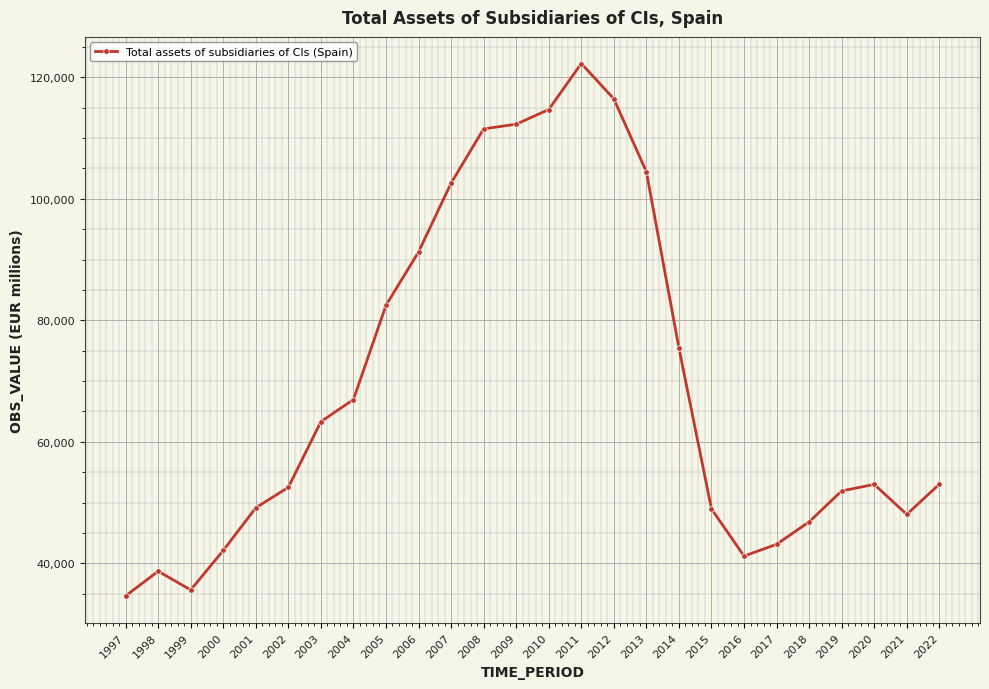

At which label is the value closest to 78450?

2014